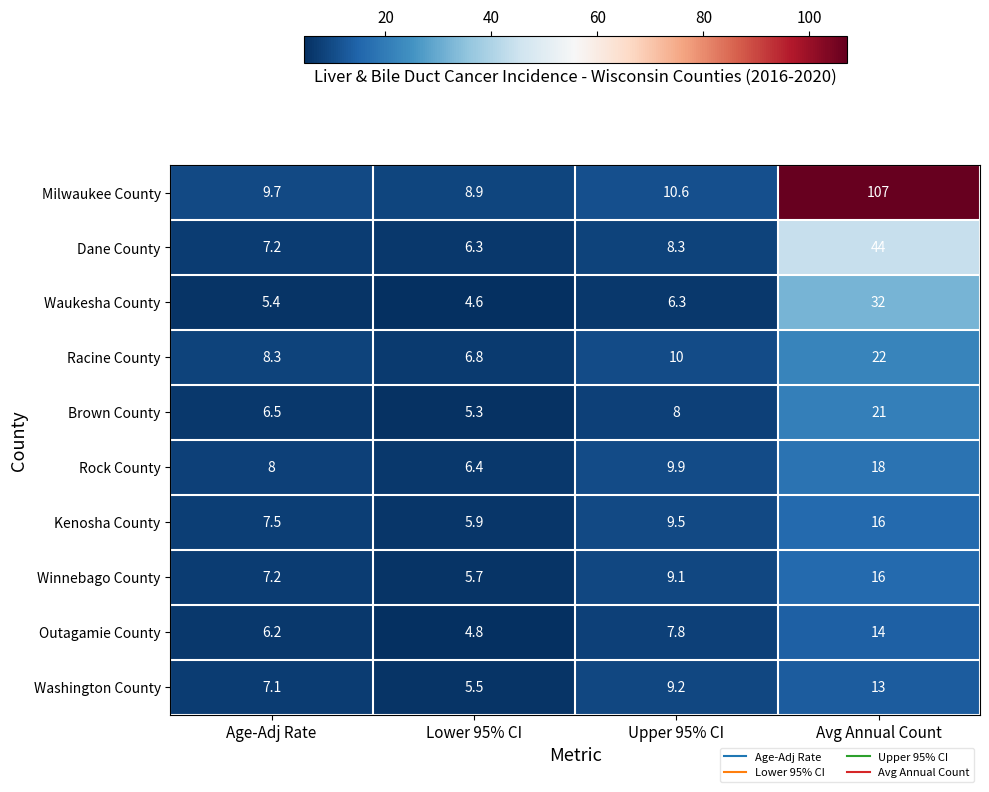

At which label does Dane County reach its peak?

Avg Annual Count